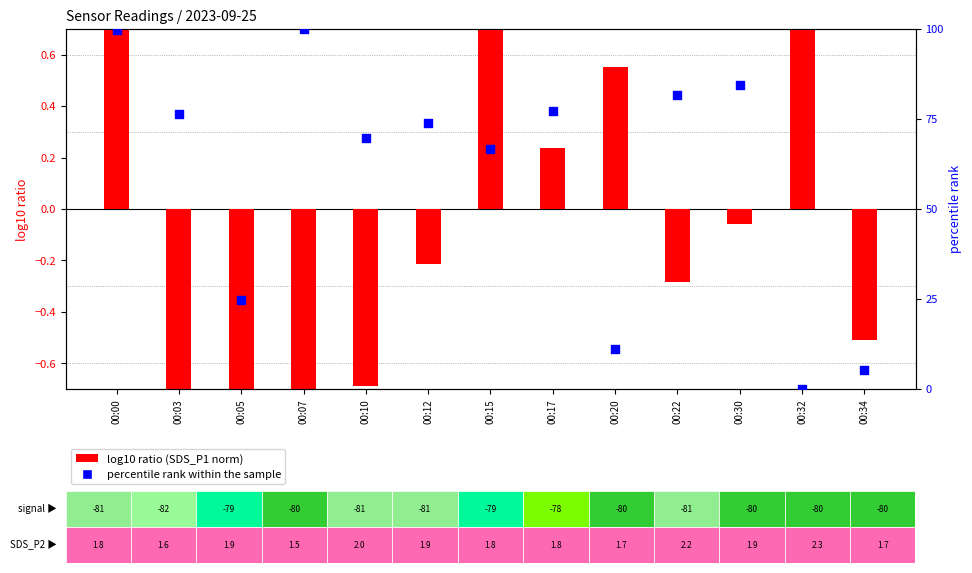

Which series contains the highest Y value?

percentile rank within the sample